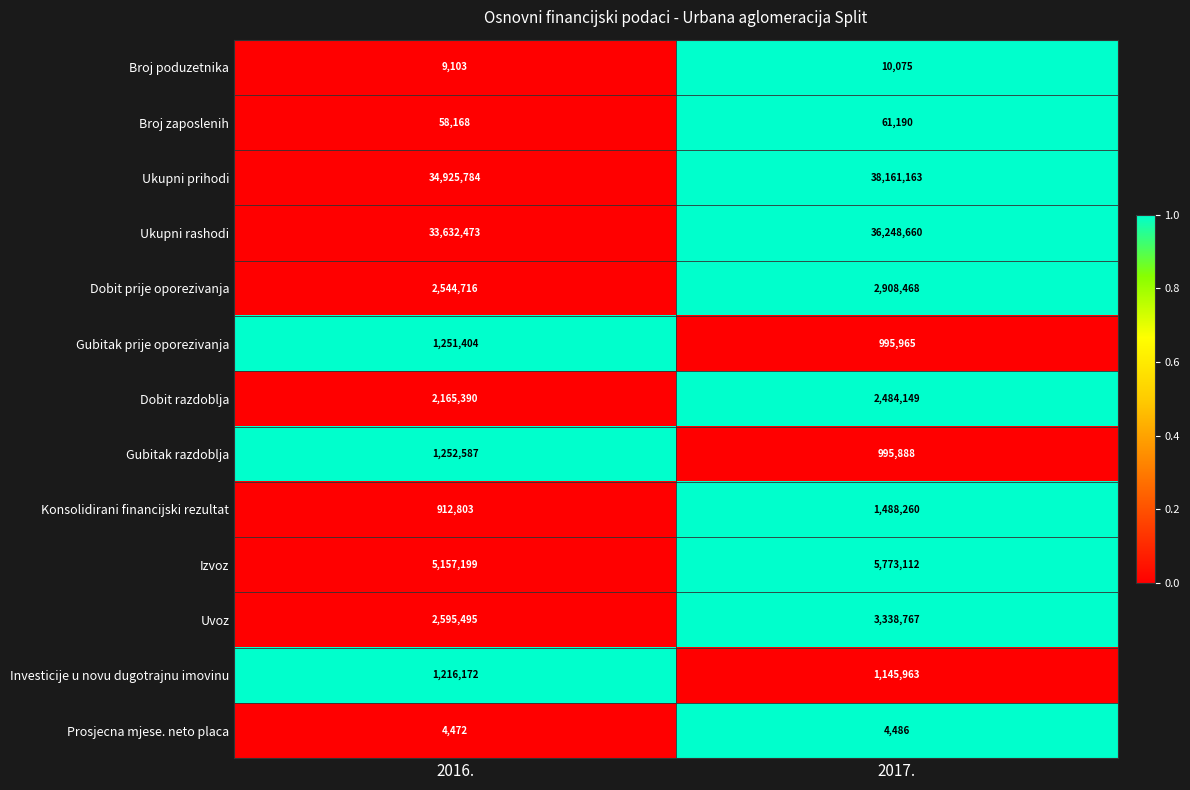

The value of Ukupni rashodi at 2017. is 17235336. True or false?

False